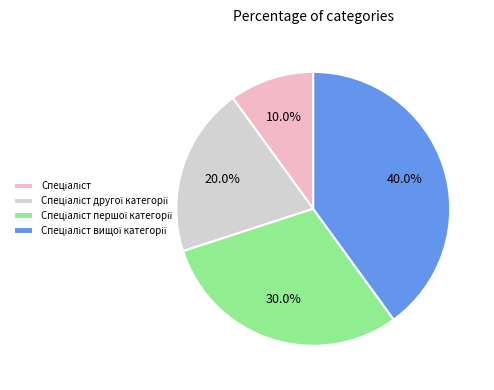

Count the number of slices in the pie.

4